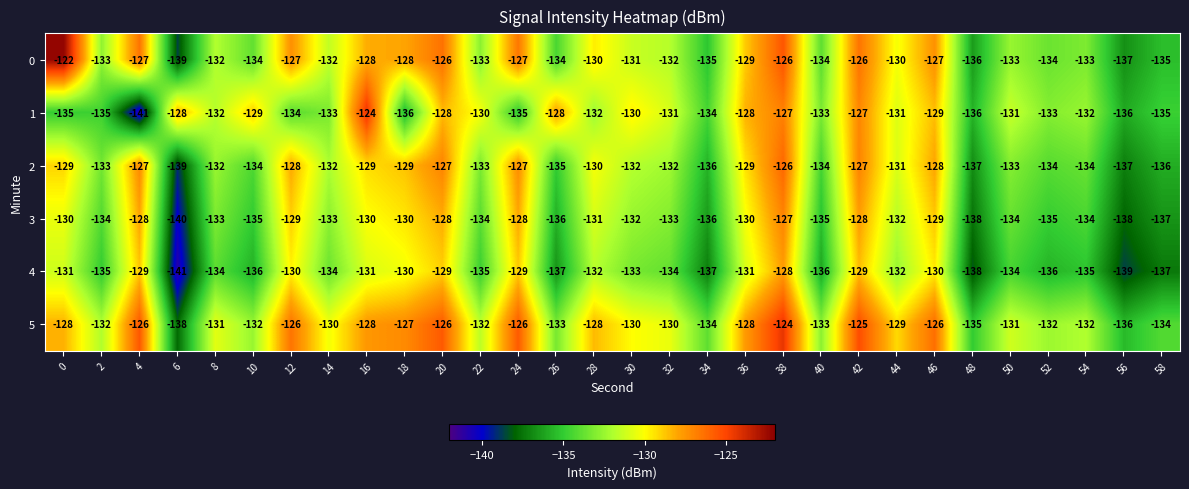

Which category has the highest value in the 2 series?

38